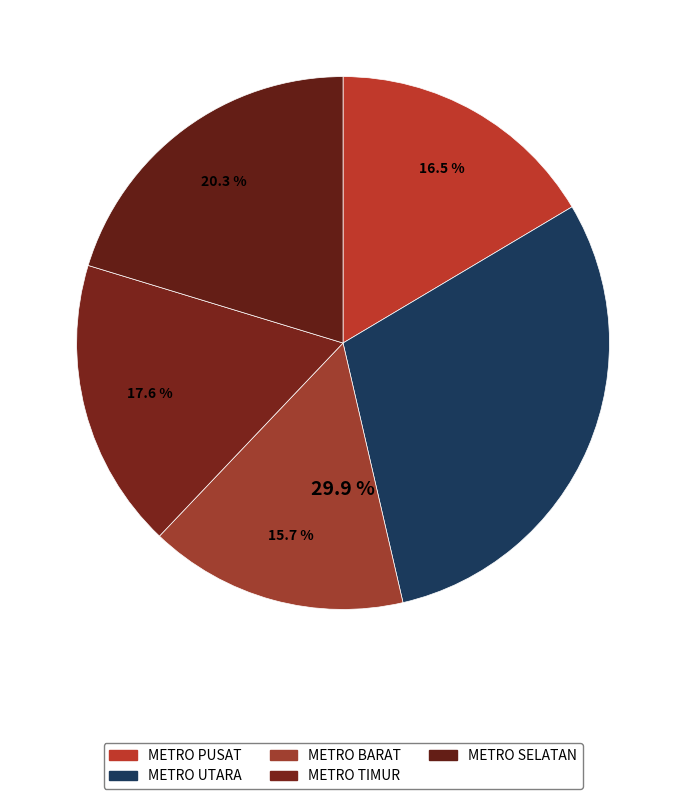

The METRO UTARA slice represents 30% of the pie. True or false?

True